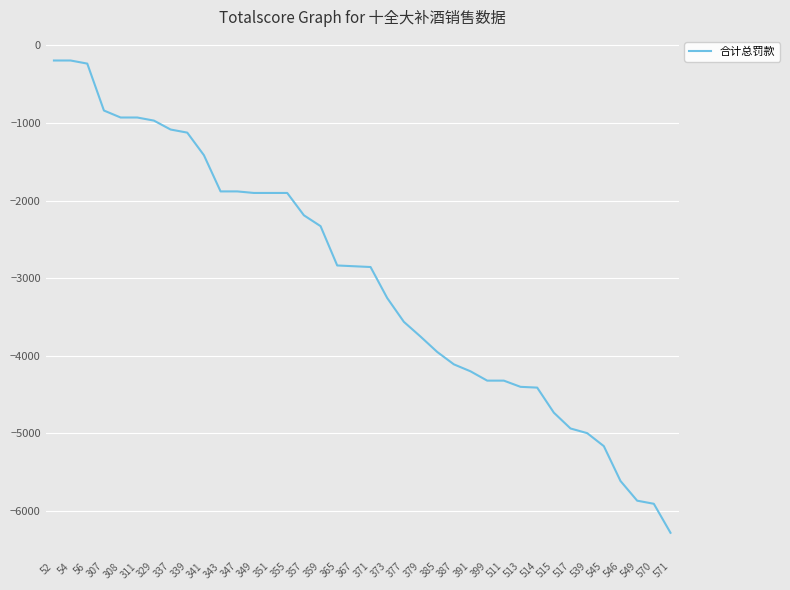

Is it true that the value at 377 is -4639?

False